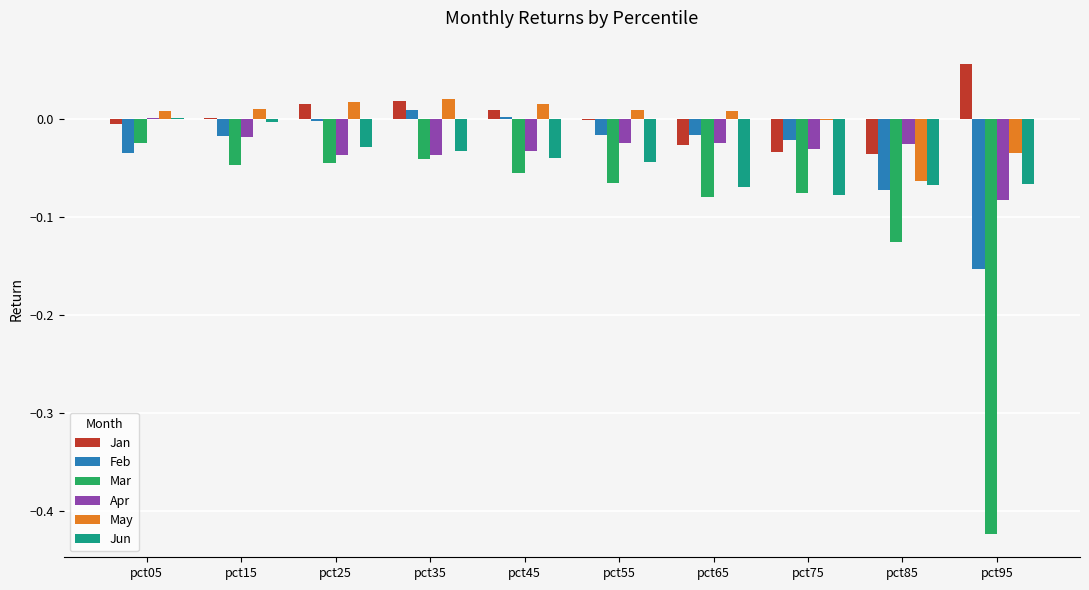

The May series shows 0.0 at pct25. True or false?

True